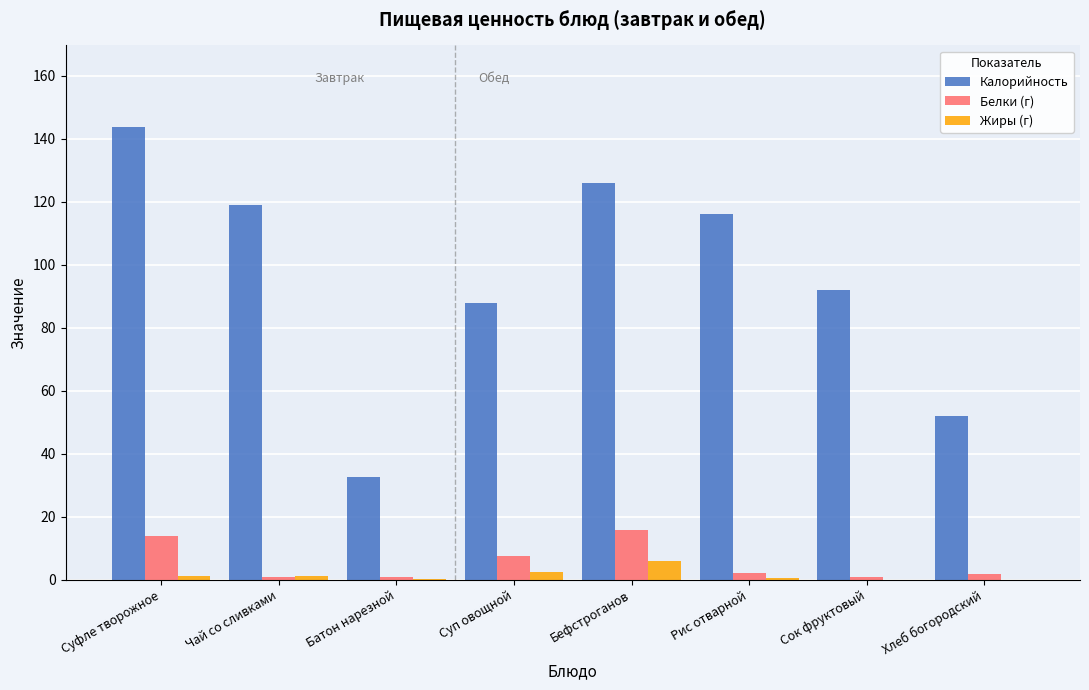

At which label does Жиры (г) reach its peak?

Бефстроганов